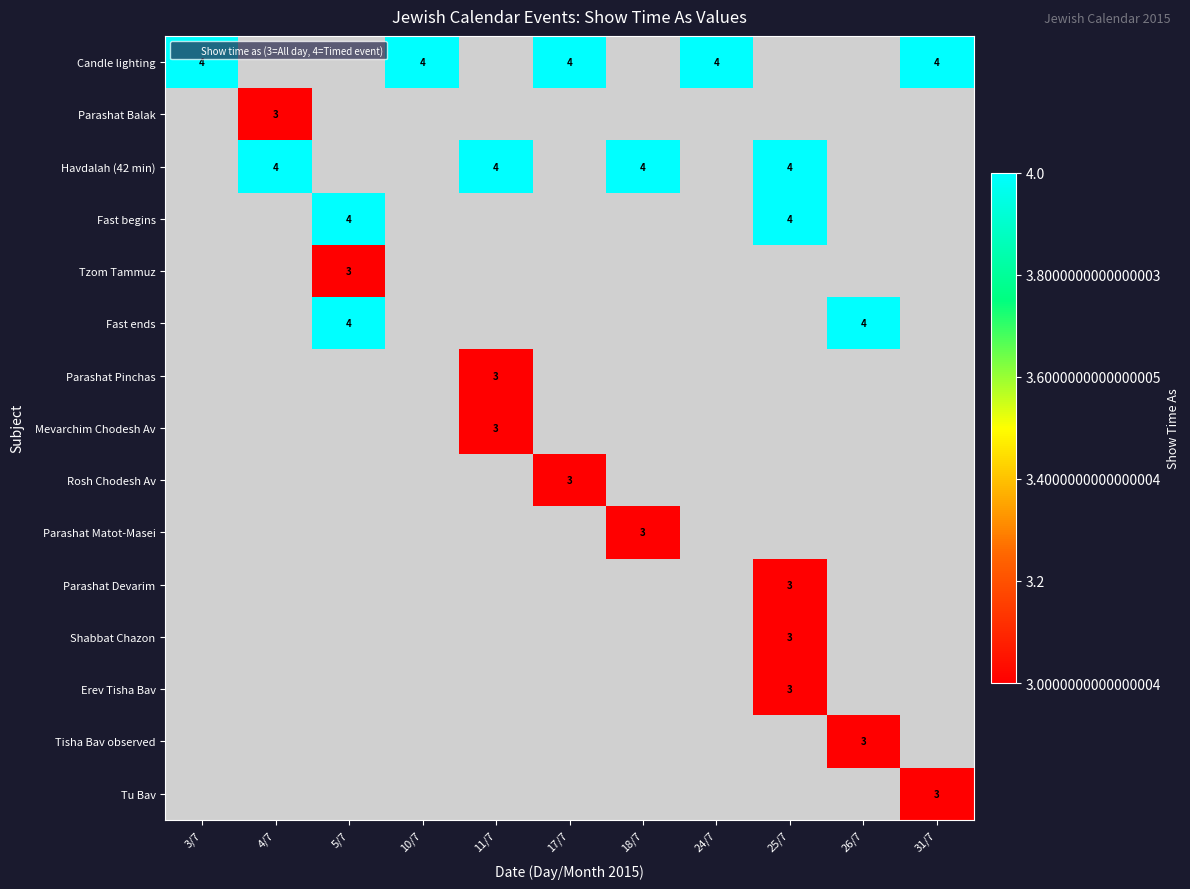

How many distinct data groups are displayed?

15